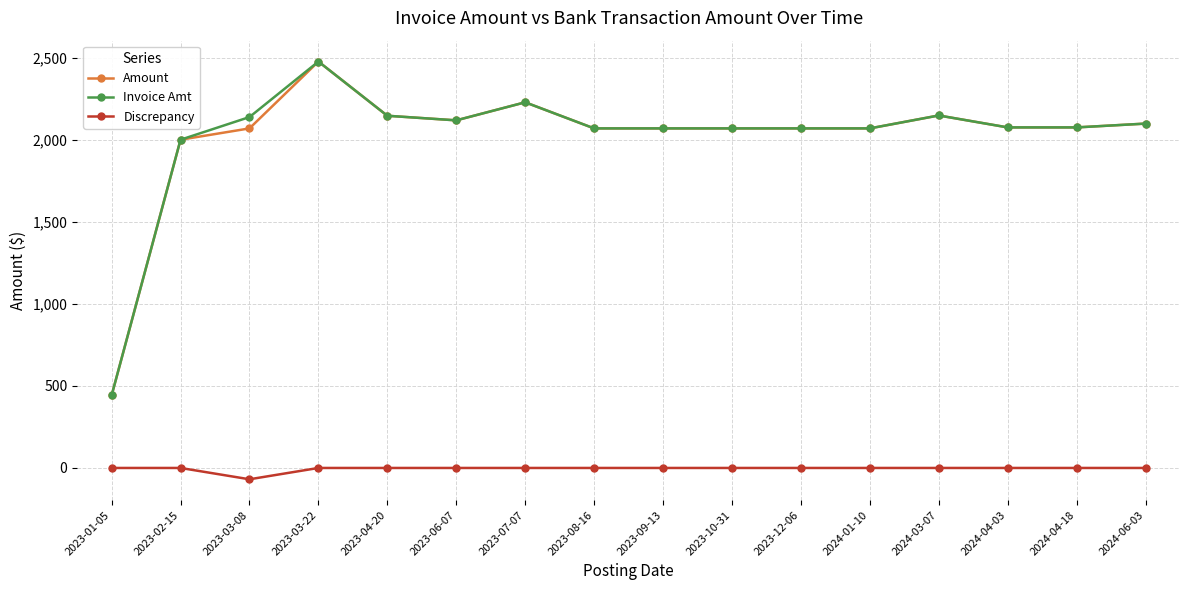

At which category does Discrepancy reach its first local valley?

2023-03-08